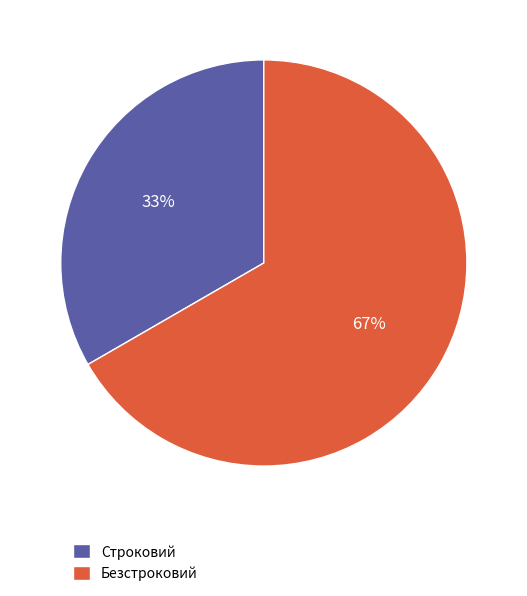

To the nearest percent, what is the average slice percentage?

50%